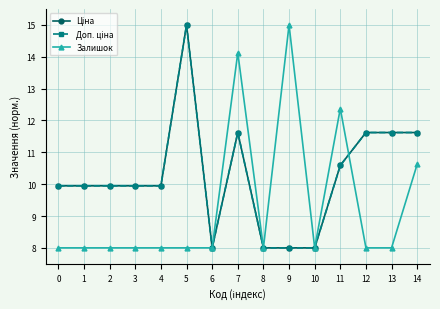

The value of Ціна at 12 is 11.6. True or false?

True